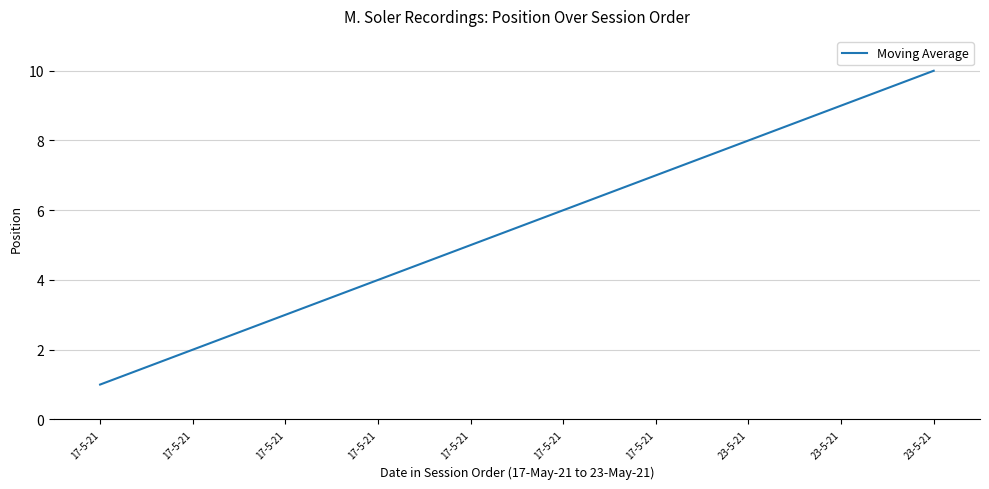

Approximately how many times larger is the value at 17-5-21 compared to 23-5-21?

0.1